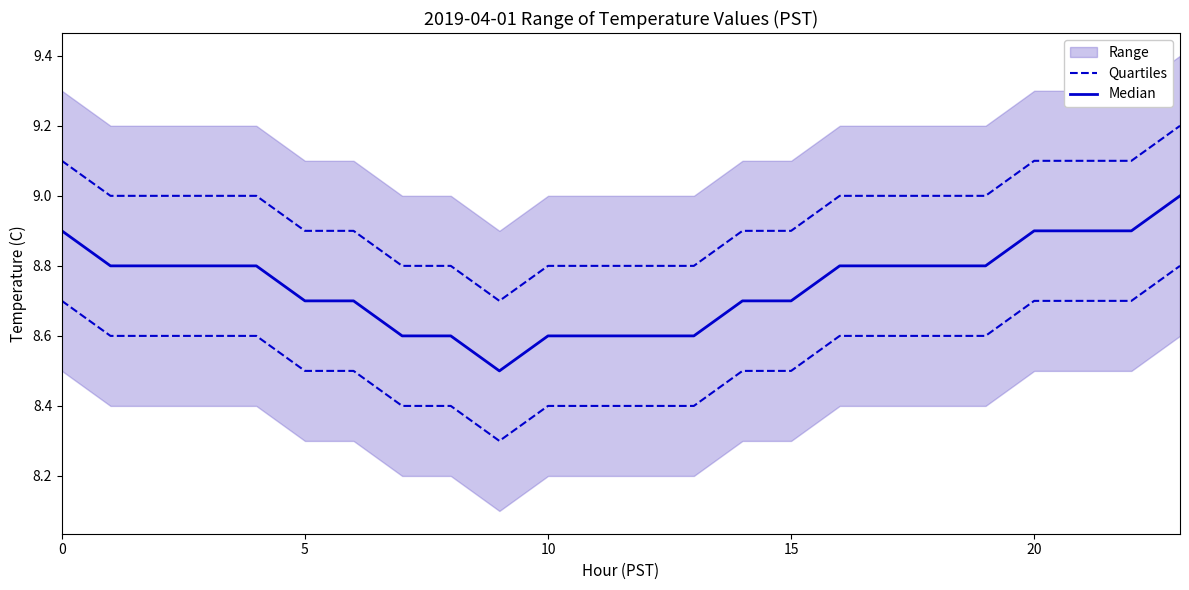

What is the approximate value of Median at 18?

8.8